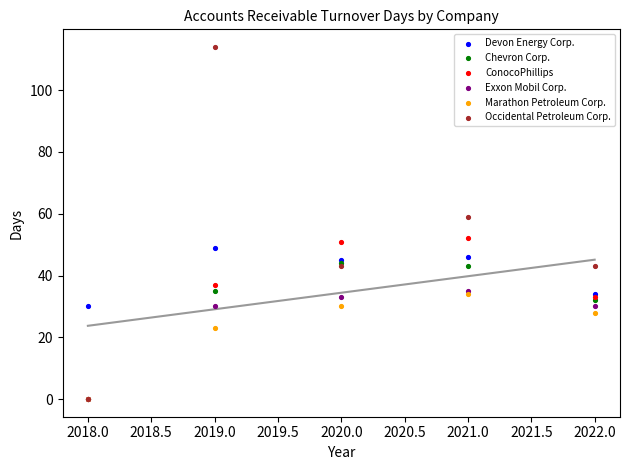

In the Exxon Mobil Corp. series, what Y value is closest to 17?

30